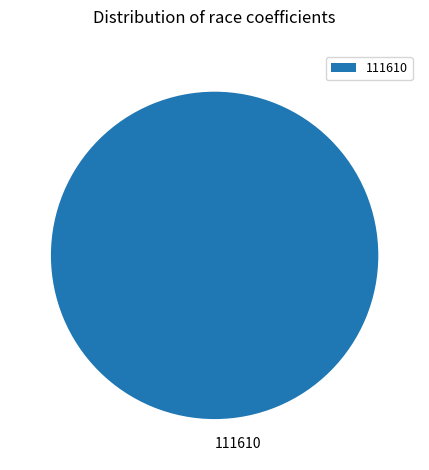

Does 111610 account for over 50% of the chart?

Yes